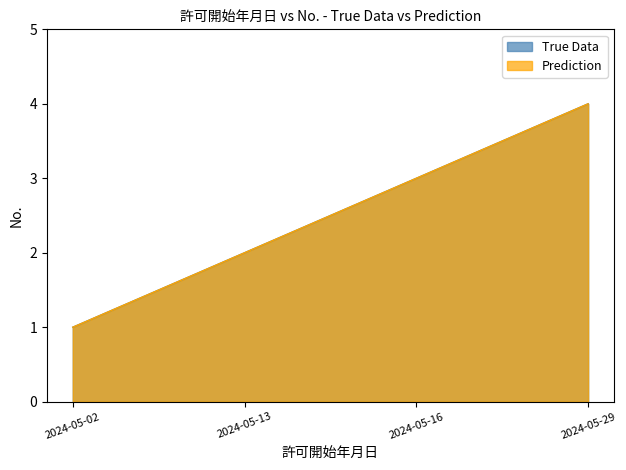

List the series in order of their peak value, lowest first.

True Data, Prediction